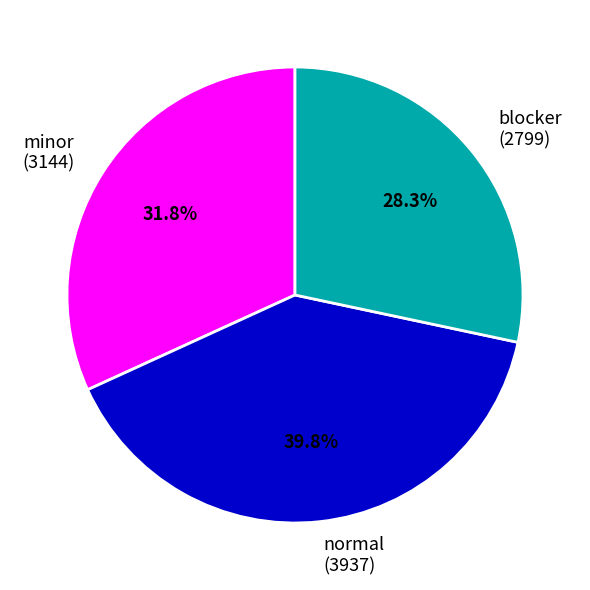

Is it true that blocker is 28% of the pie?

True